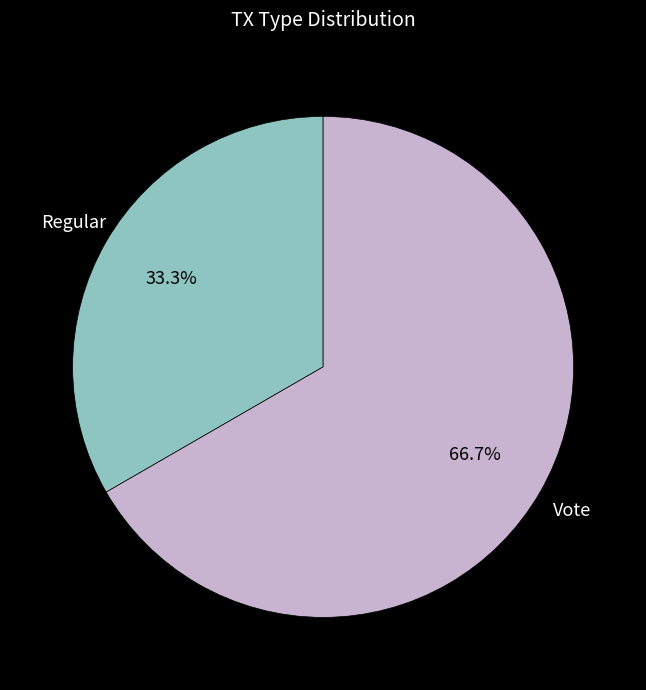

How many segments does this pie chart have?

2